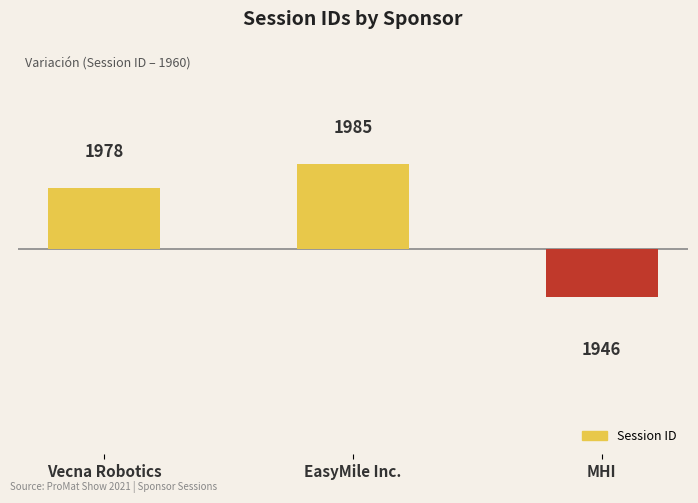

Reading left to right, extract all data points from this chart.

Vecna Robotics=18	EasyMile Inc.=25	MHI=-14